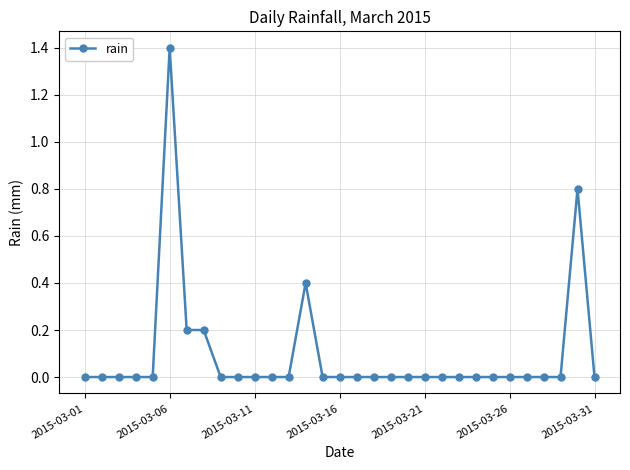

True or false: the data has more than 1 interior local peaks.

True